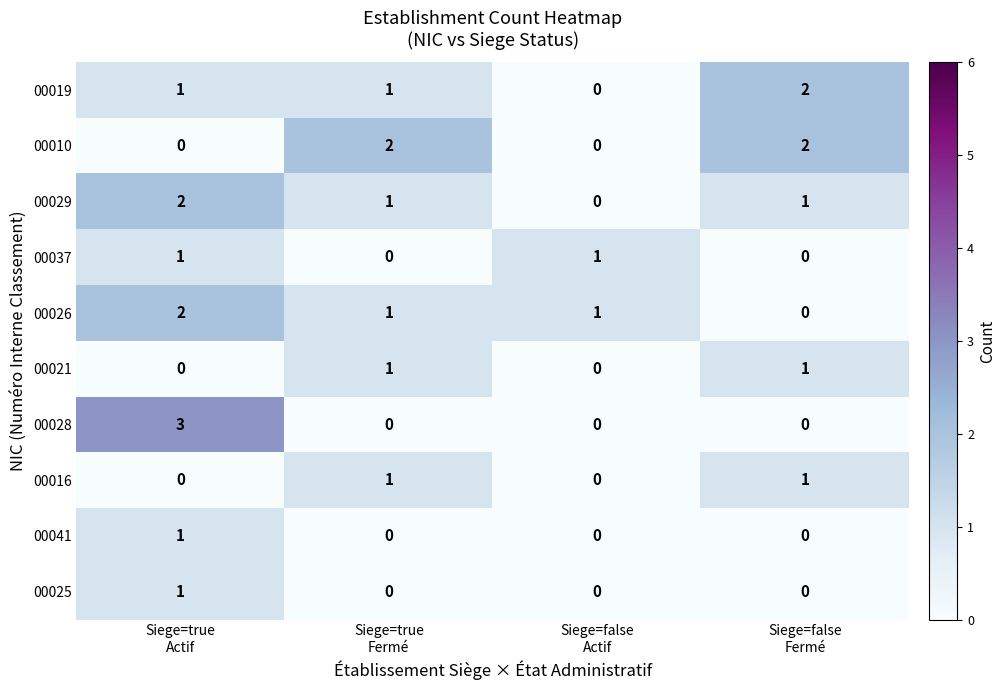

Which series has the largest range (max minus min)?

00028